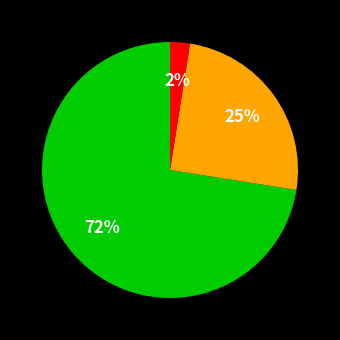

Is there a majority slice in this chart?

Yes